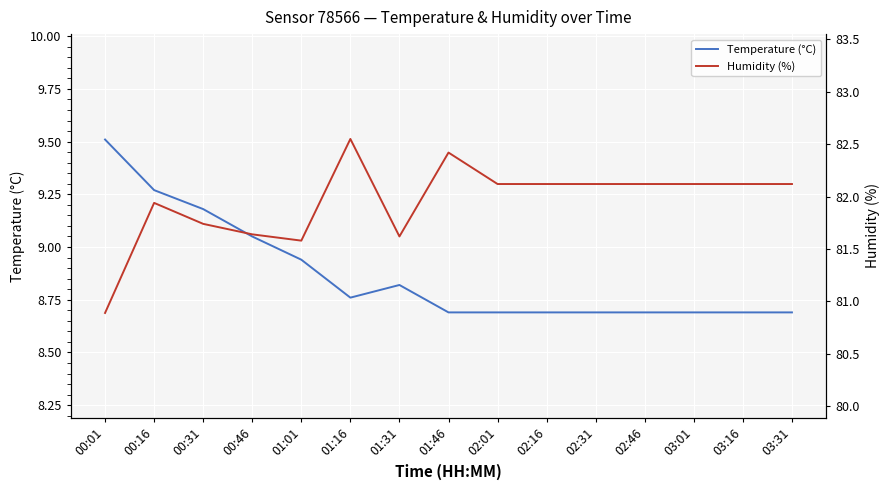

Which has a higher value, 03:16 or 00:16?

00:16